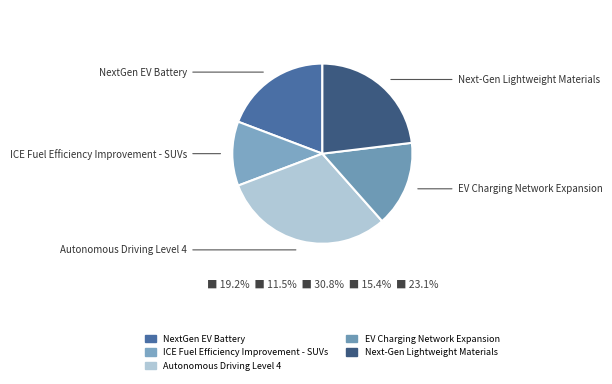

Which has a higher value, Autonomous Driving Level 4 or NextGen EV Battery?

Autonomous Driving Level 4